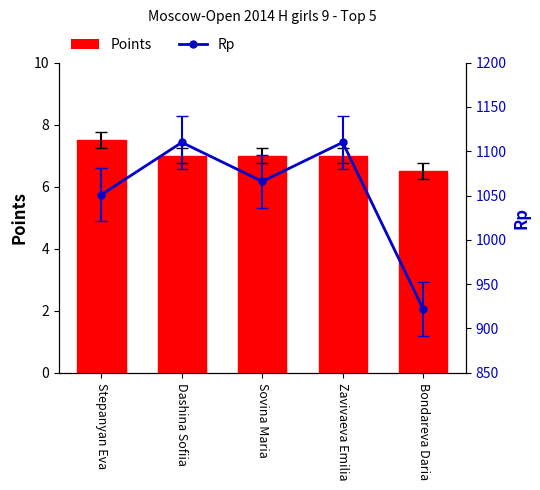

Rank the series at Sovina Maria from lowest to highest value.

Points, Rp